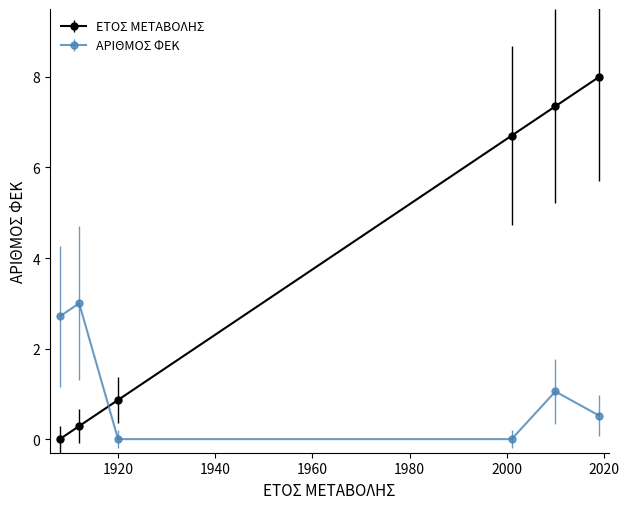

List the series in order of their overall mean, highest first.

ΕΤΟΣ ΜΕΤΑΒΟΛΗΣ, ΑΡΙΘΜΟΣ ΦΕΚ